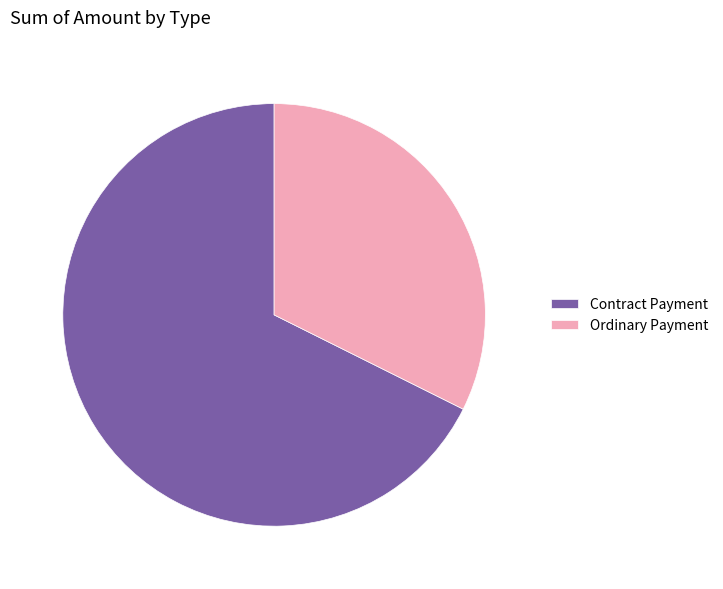

Does any single category account for the majority?

Yes